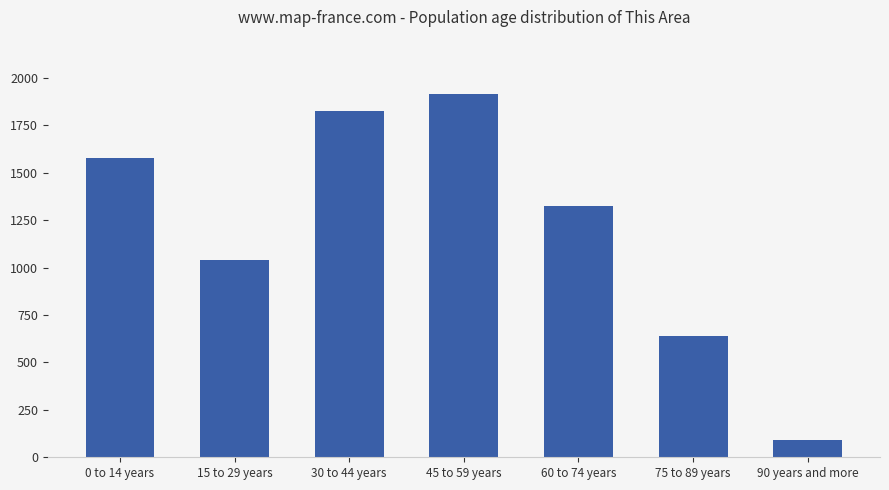

What is the label of the 7th bar from the left?

90 years and more